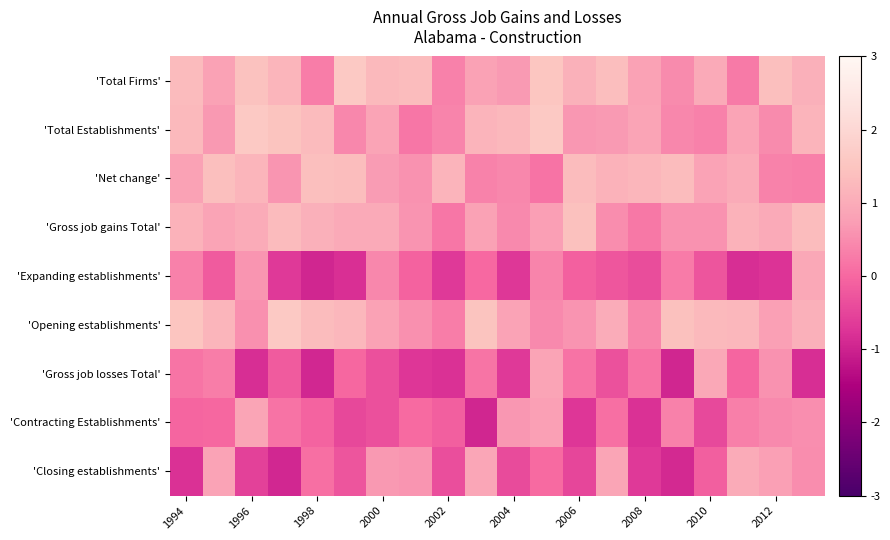

At which category is the sum across all series the highest?

11